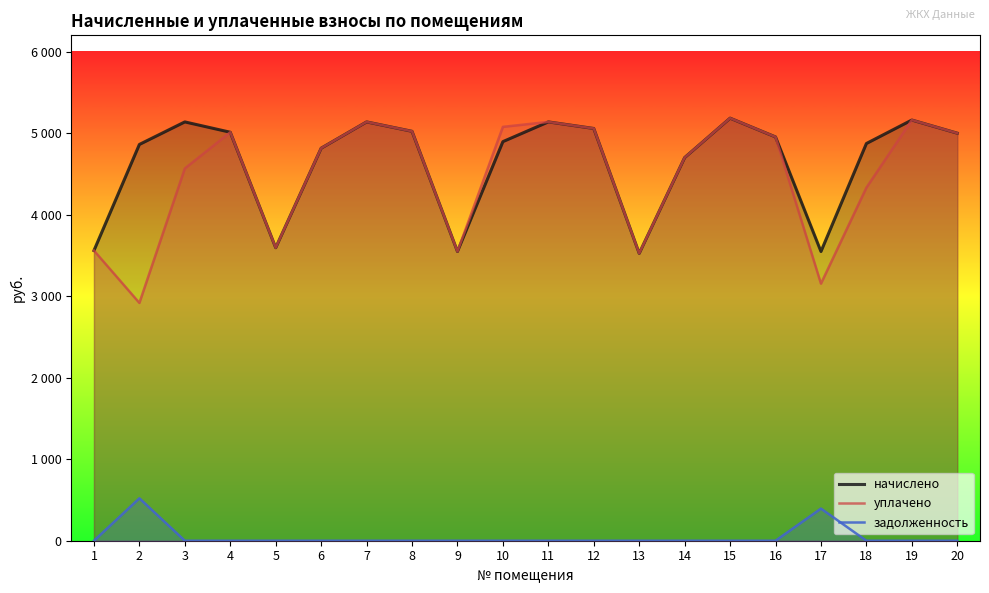

Reading right to left, what are all the values shown in this chart?

начислено: 20=4999.7	19=5161.0	18=4873.0	17=3548.2	16=4953.6	15=5184.0	14=4700.2	13=3525.1	12=5057.3	11=5137.9	10=4895.9	9=3548.2	8=5022.7	7=5137.9	6=4815.4	5=3594.2	4=5011.2	3=5137.9	2=4861.4	1=3559.7
уплачено: 20=4999.7	19=5161.0	18=4331.5	17=3153.9	16=4953.6	15=5184.0	14=4700.2	13=3525.1	12=5057.3	11=5137.9	10=5077.2	9=3548.2	8=5022.7	7=5137.9	6=4815.4	5=3594.2	4=5011.2	3=4567.0	2=2917.2	1=3559.7
задолженность: 20=0.0	19=0.0	18=0.0	17=394.2	16=0.0	15=0.0	14=0.0	13=0.0	12=0.0	11=0.0	10=0.0	9=0.0	8=0.0	7=0.0	6=0.0	5=0.0	4=0.0	3=0.0	2=520.5	1=0.0